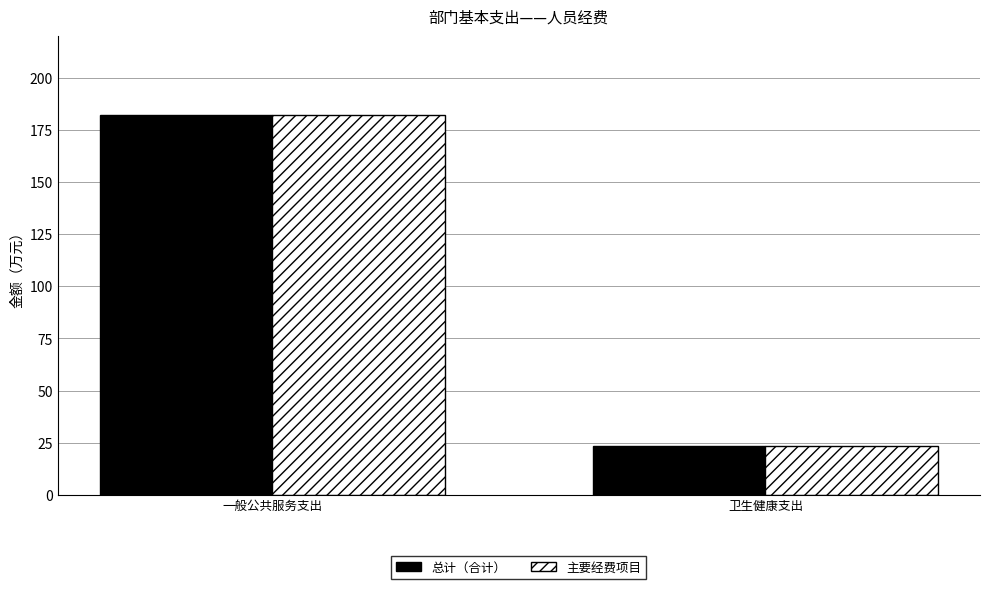

The 总计（合计） series shows 182.2 at 一般公共服务支出. True or false?

True